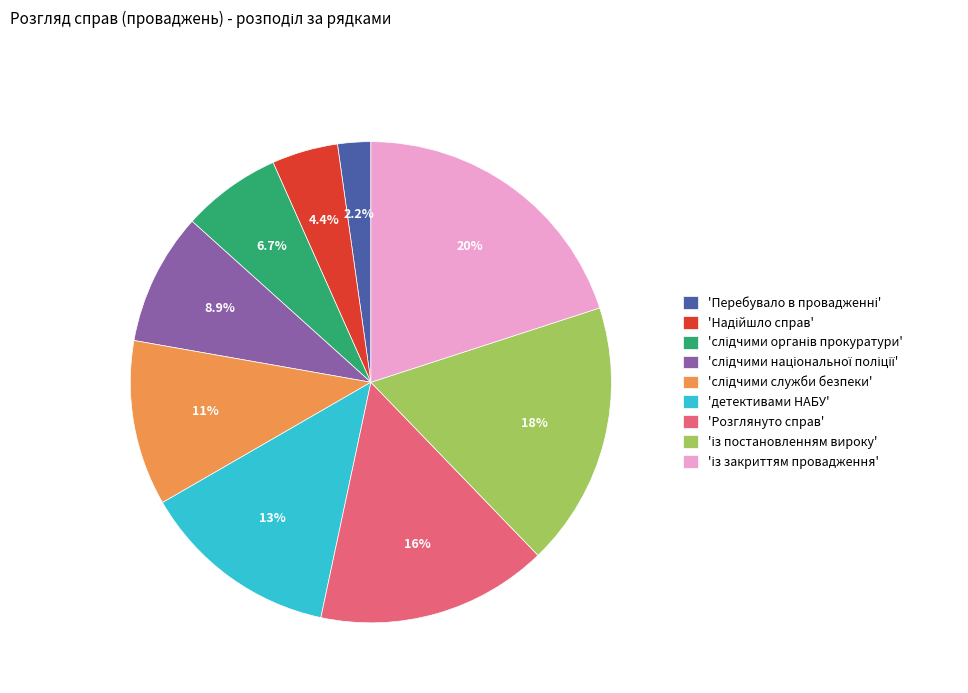

How many slices are in this pie chart?

9